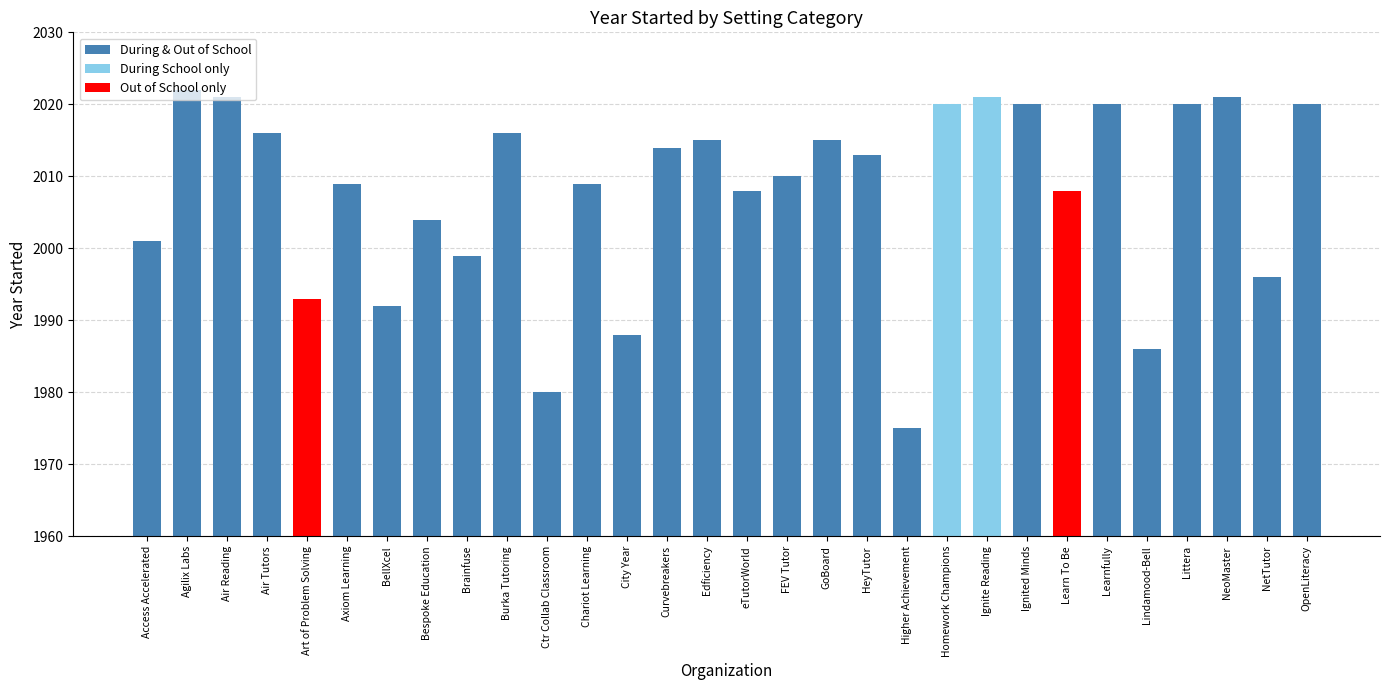

What value does the data have at Art of Problem Solving, to the nearest 10?

1990